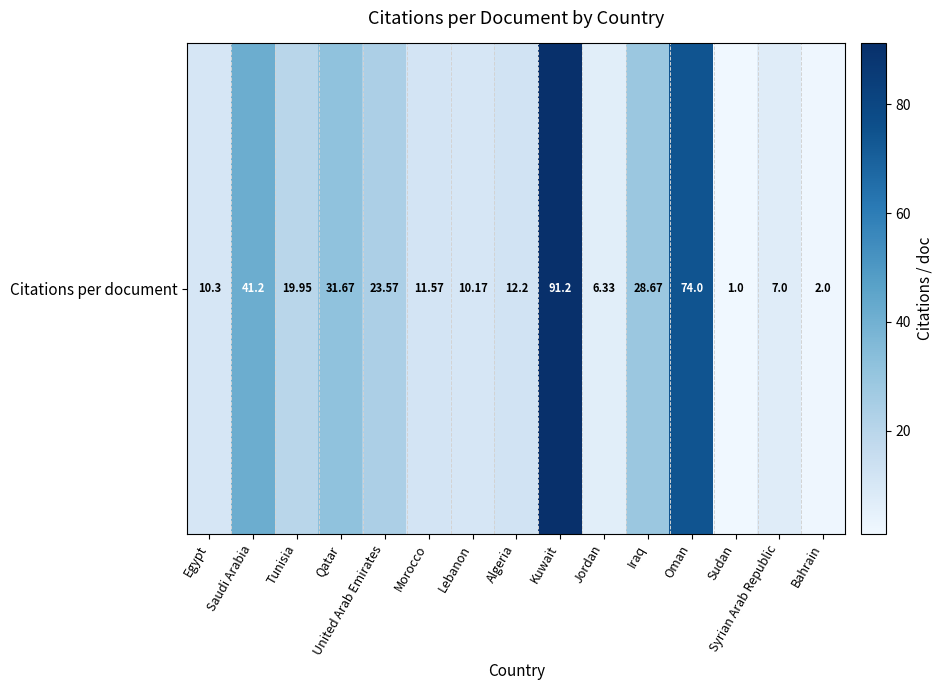

What is the difference between the maximum and minimum values?

90.2